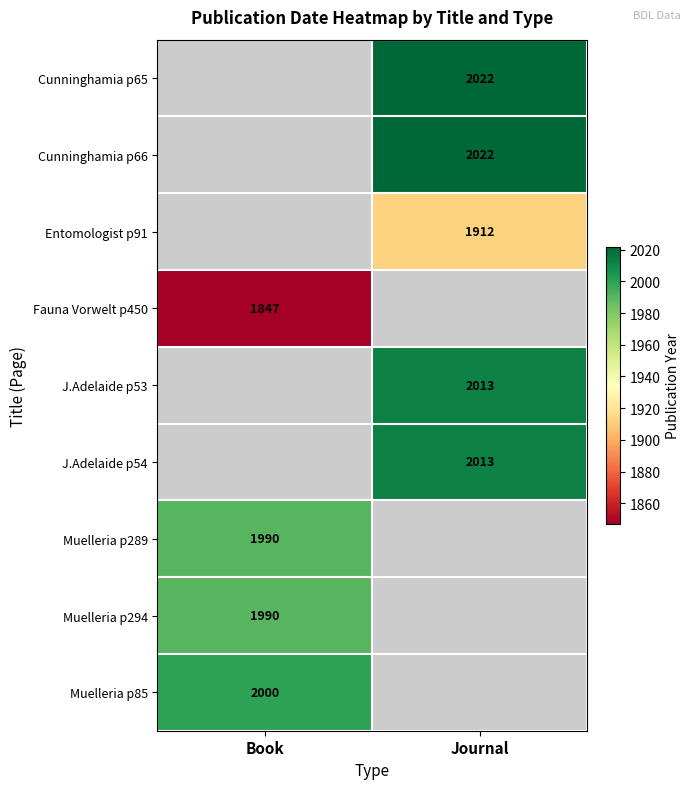

The Muelleria p85 series shows 3415 at Book. True or false?

False